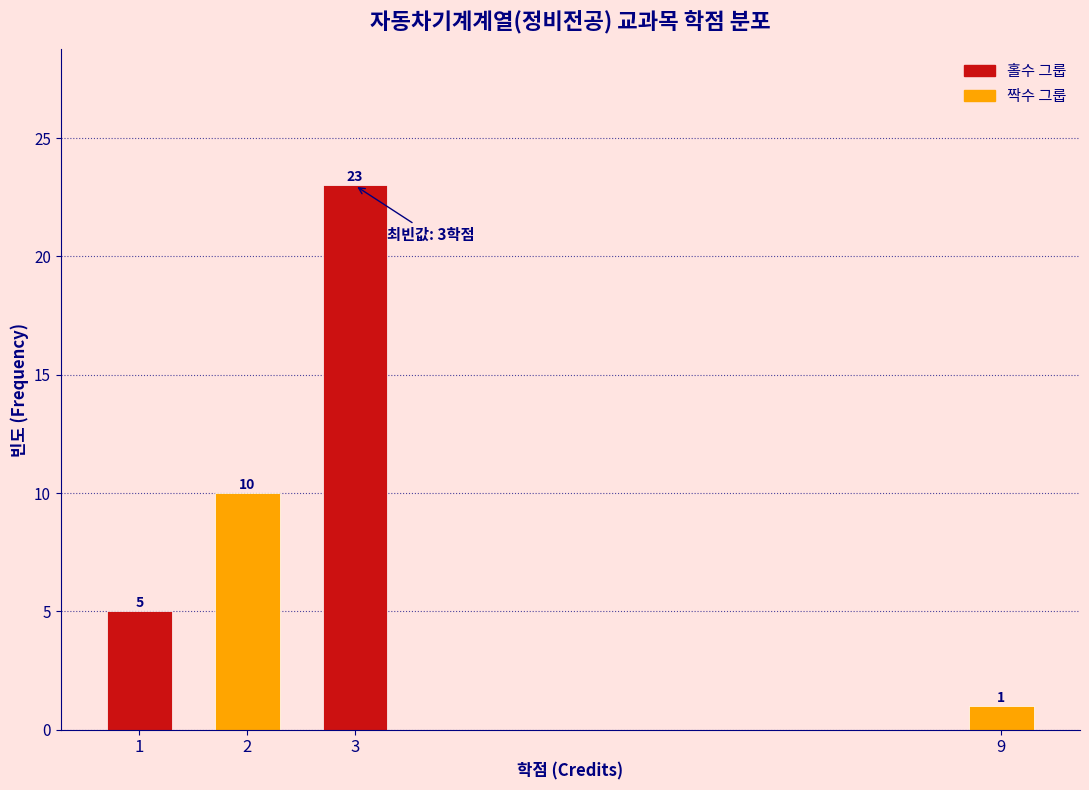

Reading left to right, list all the values displayed in this chart.

1=5	2=10	3=23	9=1